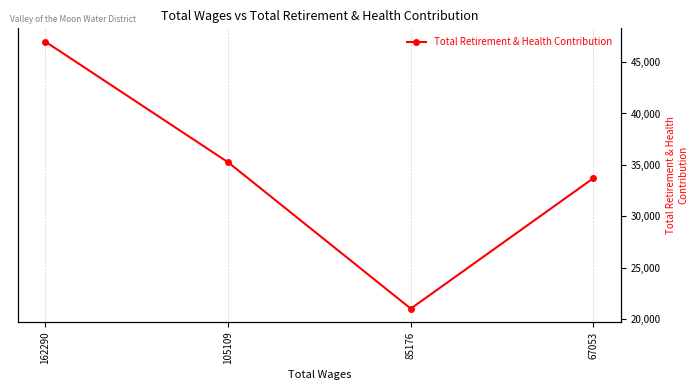

What is the maximum value shown in the chart?

46988